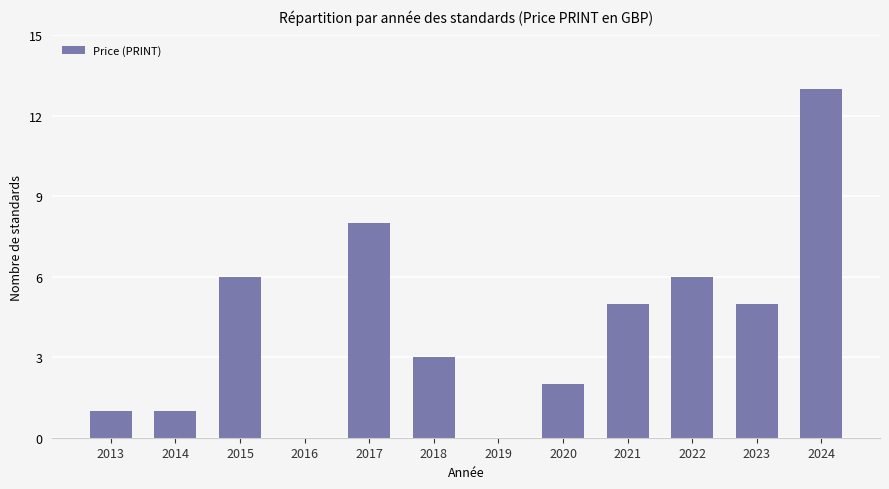

What is the sum of the values at 2023 and 2020?

7